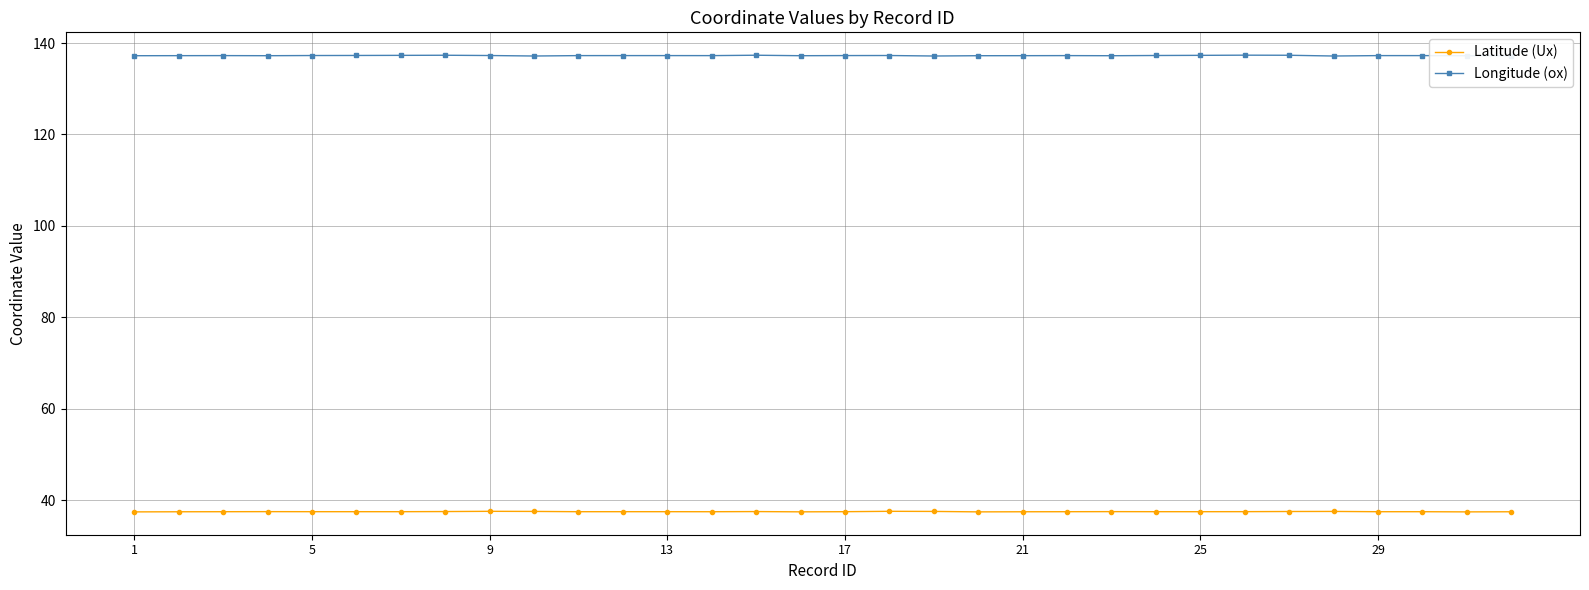

What is the value of the Longitude (ox) point at the 4th from the left?

137.2